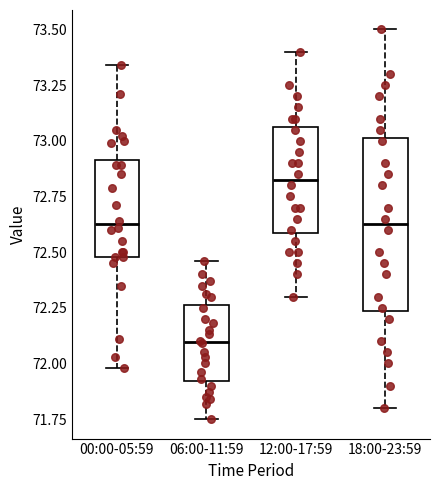

Comparing the boxes themselves (not the whiskers), which one is the tallest?

18:00-23:59